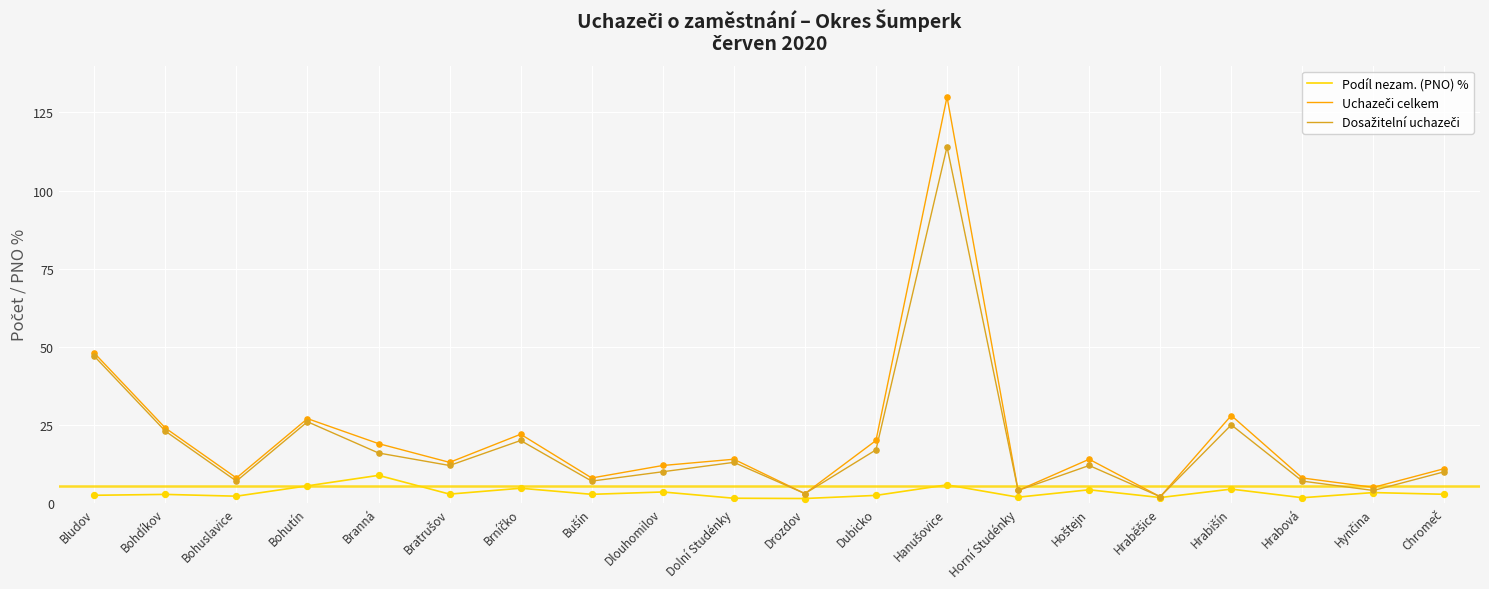

What is the total value across all series at Branná?

43.8